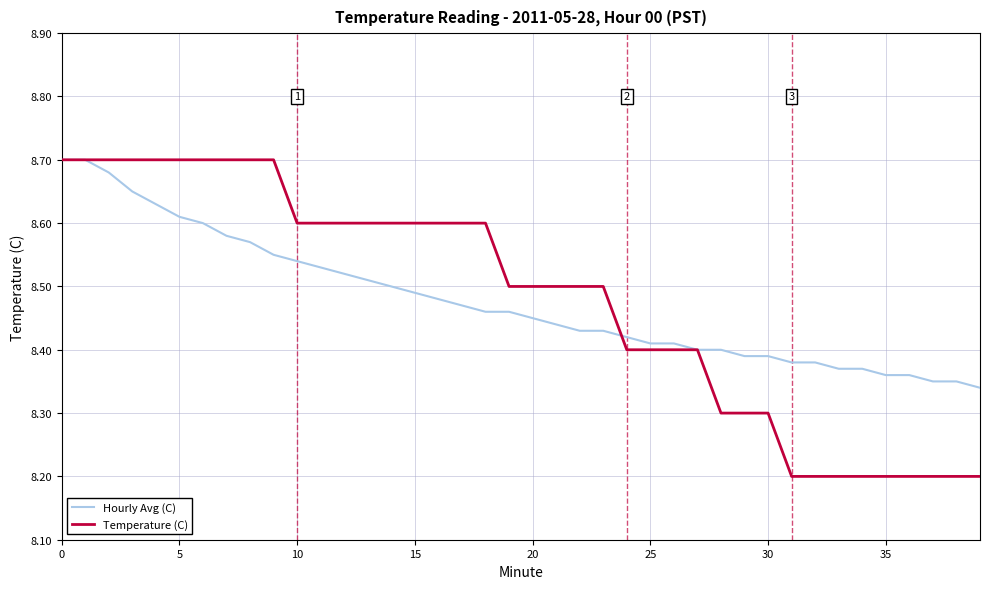

Does the chart have visible grid lines?

Yes